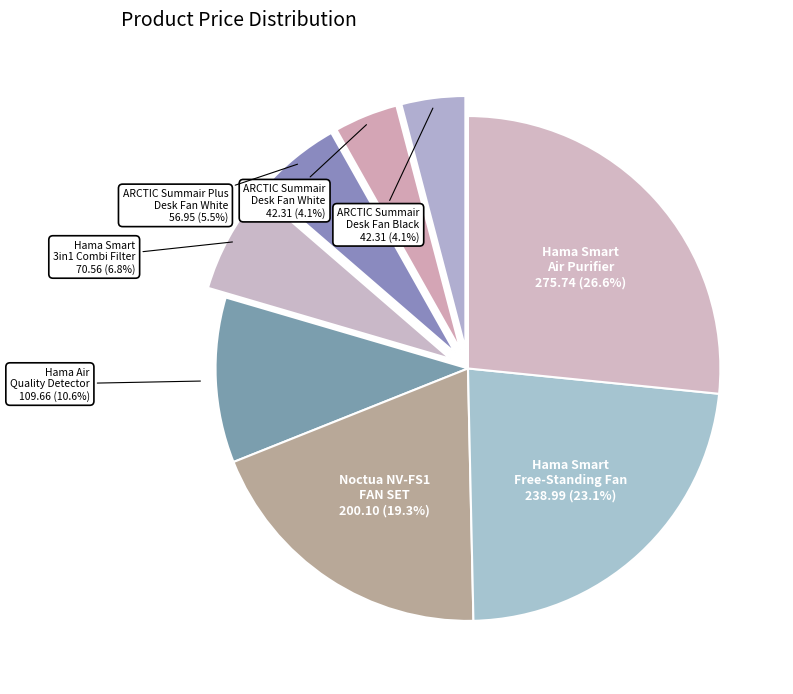

Count the number of slices in the pie.

8